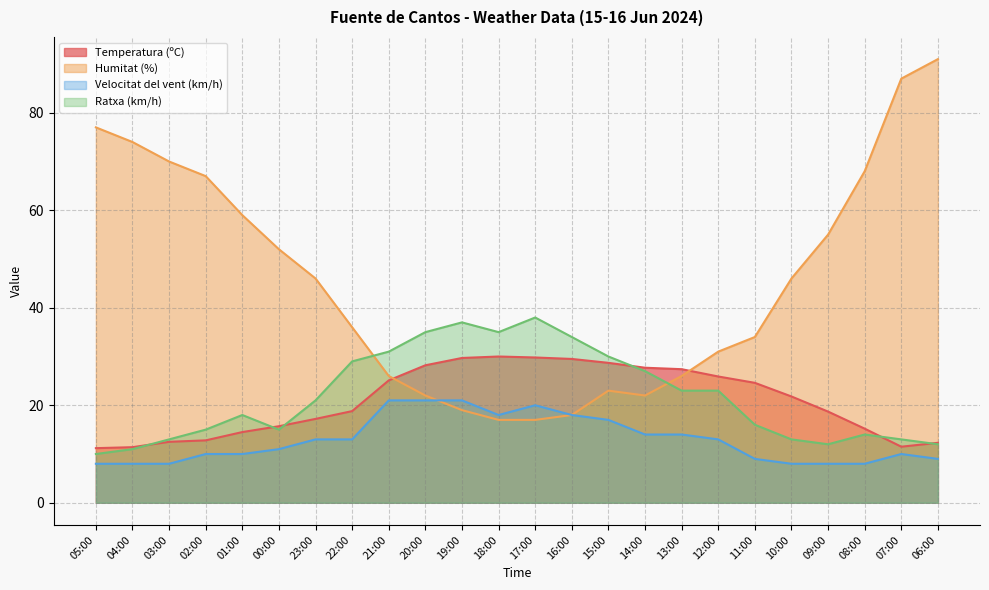

How many series are shown in this chart?

4